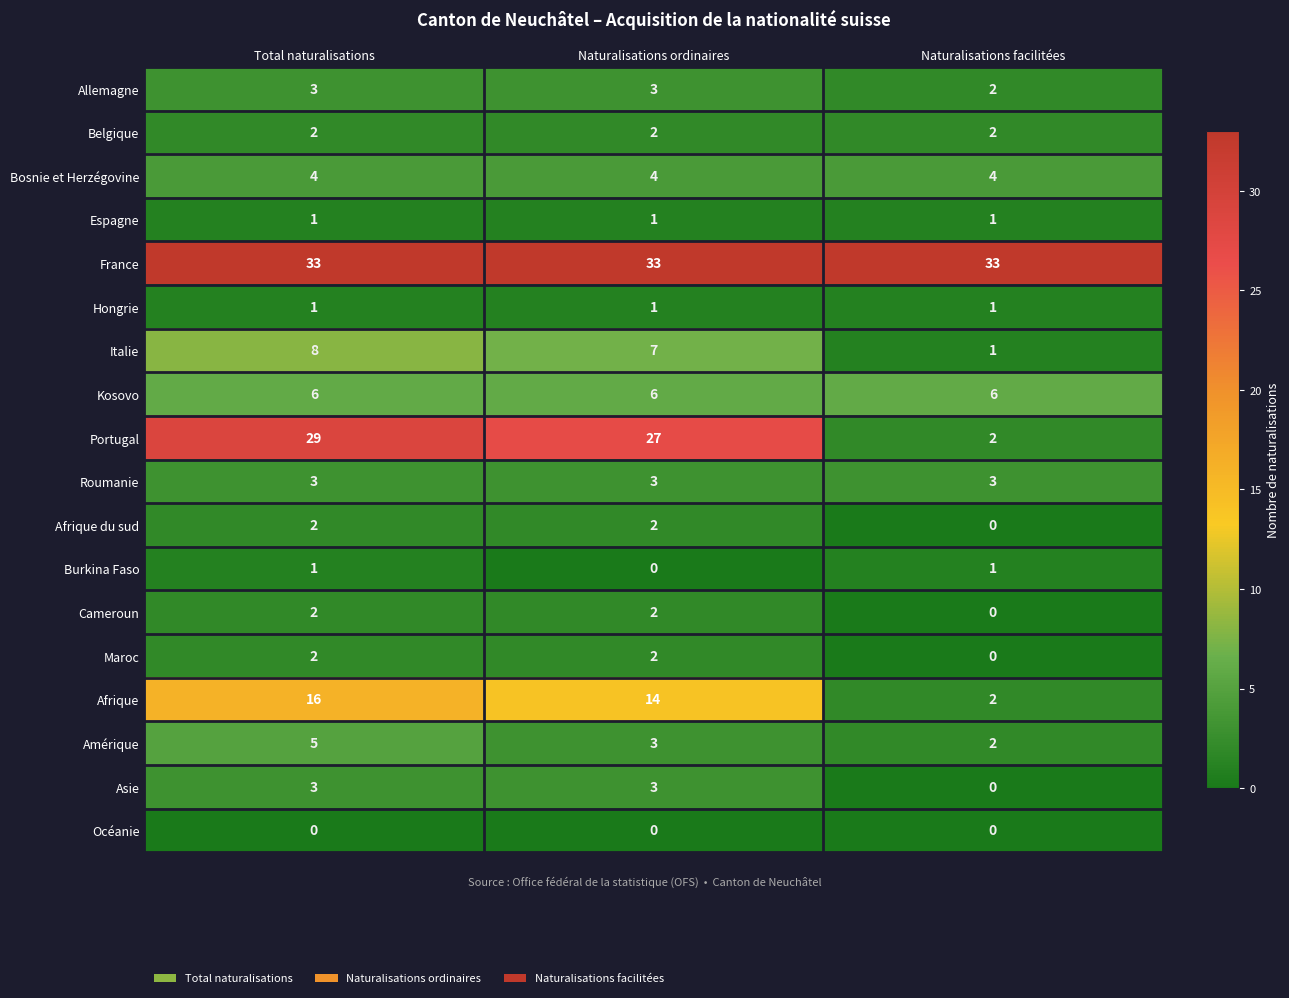

Where does the Italie series first go above 7?

Total naturalisations